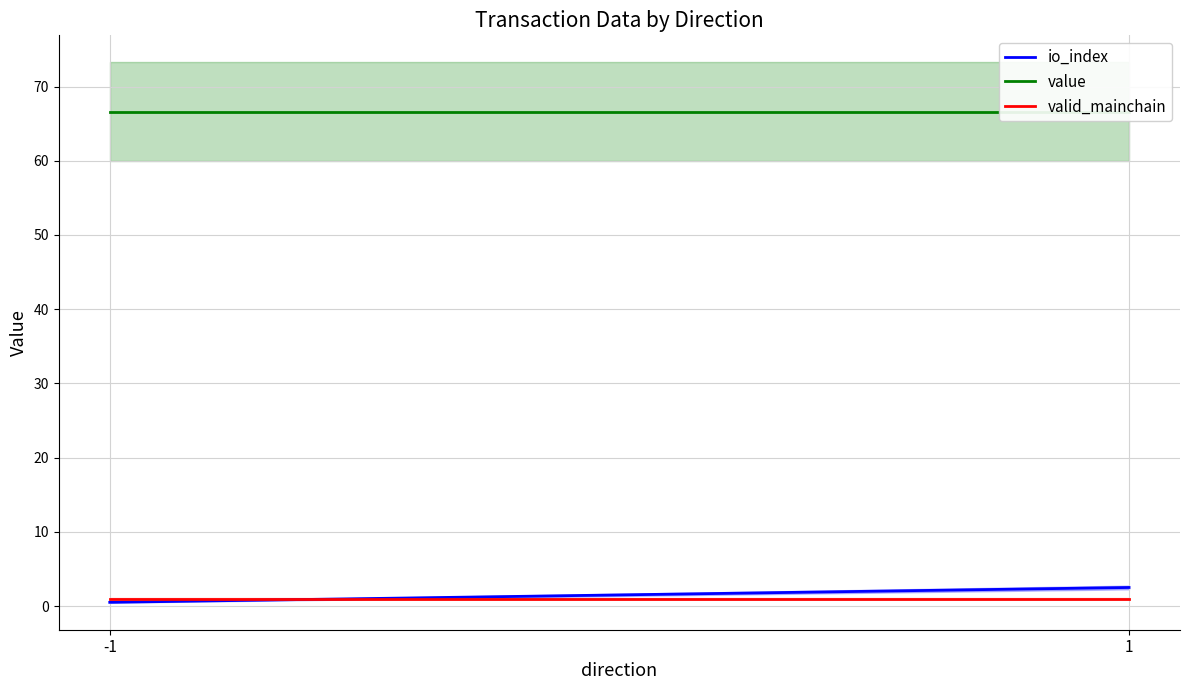

Reading left to right, extract all data points from this chart.

io_index: -1=0.5	1=2.5
value: -1=66.6	1=66.6
valid_mainchain: -1=1.0	1=1.0